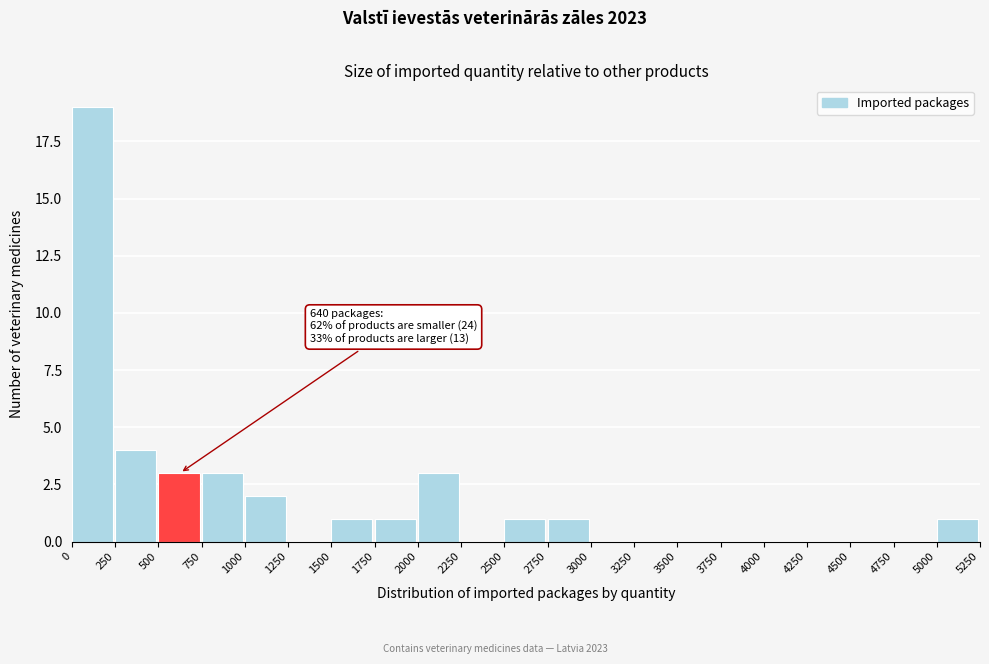

Over which range of the x-axis is the bar tallest?

0 to 250